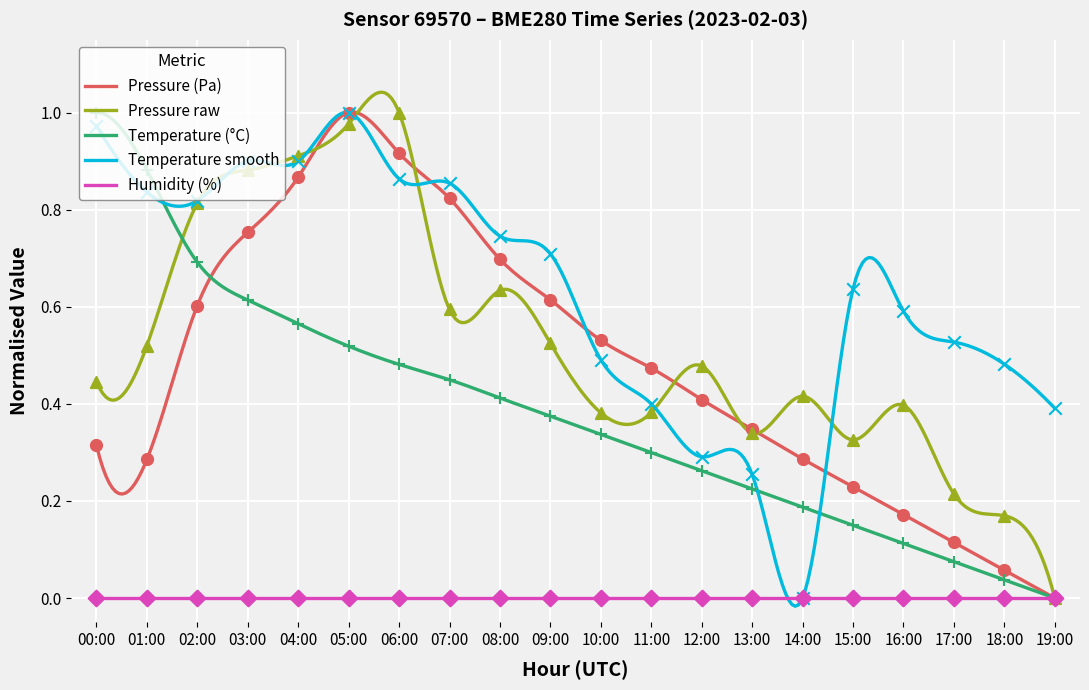

Is the value of pressure at 15:00 greater than the value of temperature at 07:00?

No